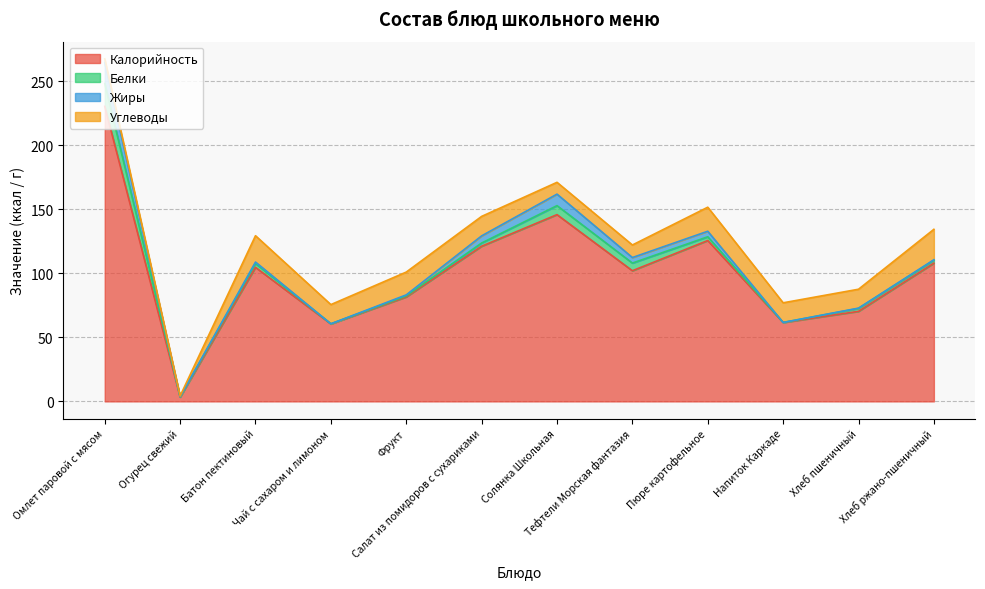

How many intersections are there between Белки and Углеводы?

1